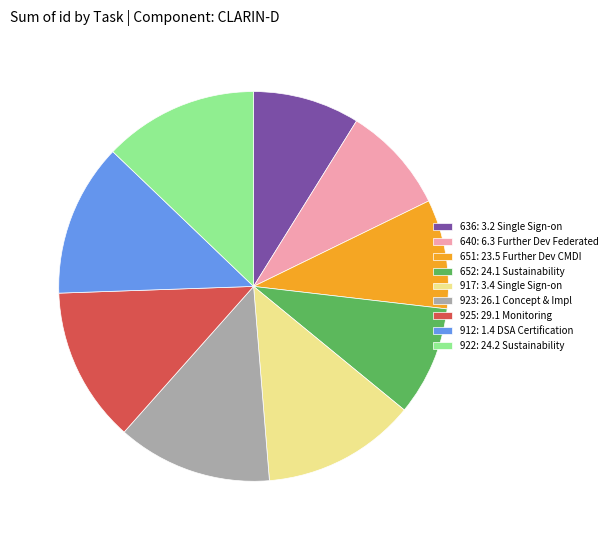

Is there any slice that represents more than half of the pie?

No